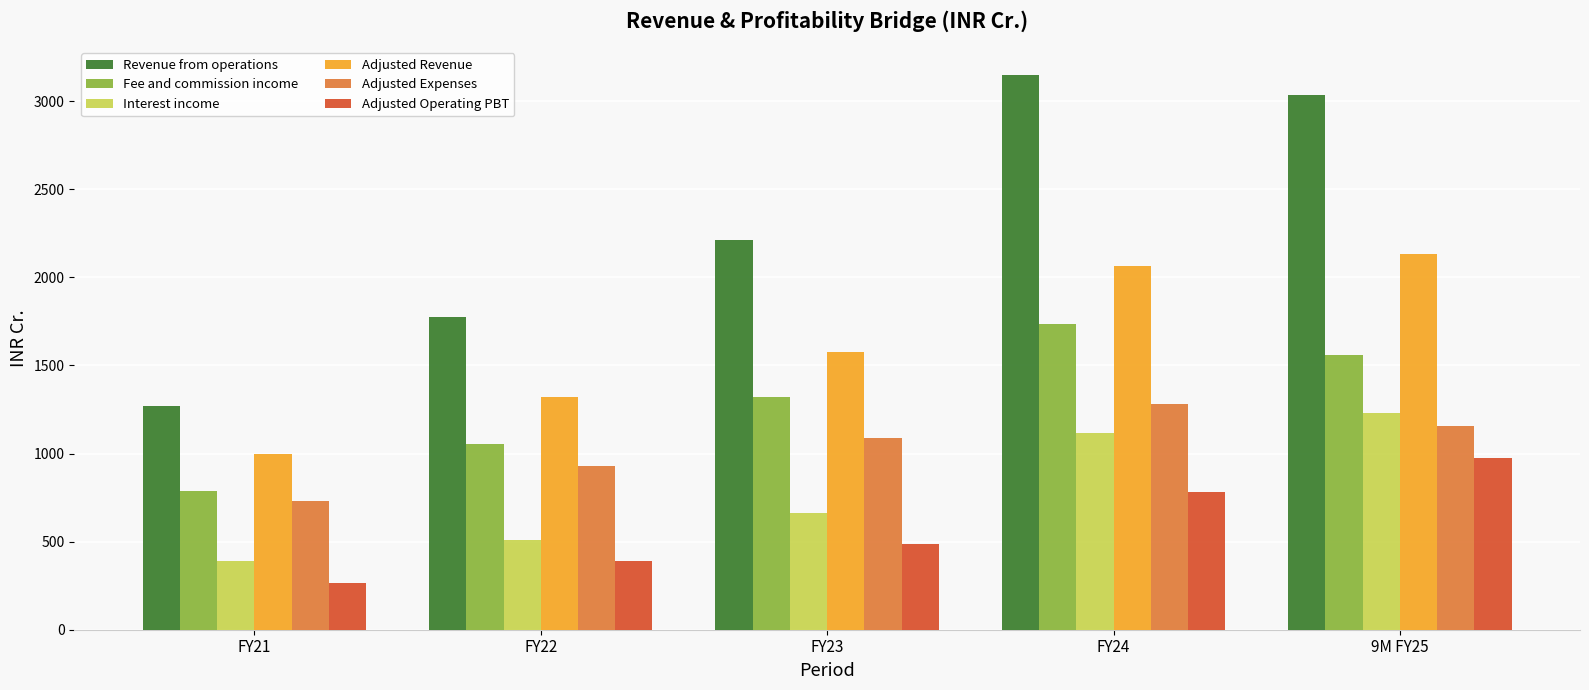

What is the sum of all Adjusted Revenue values?

8088.0